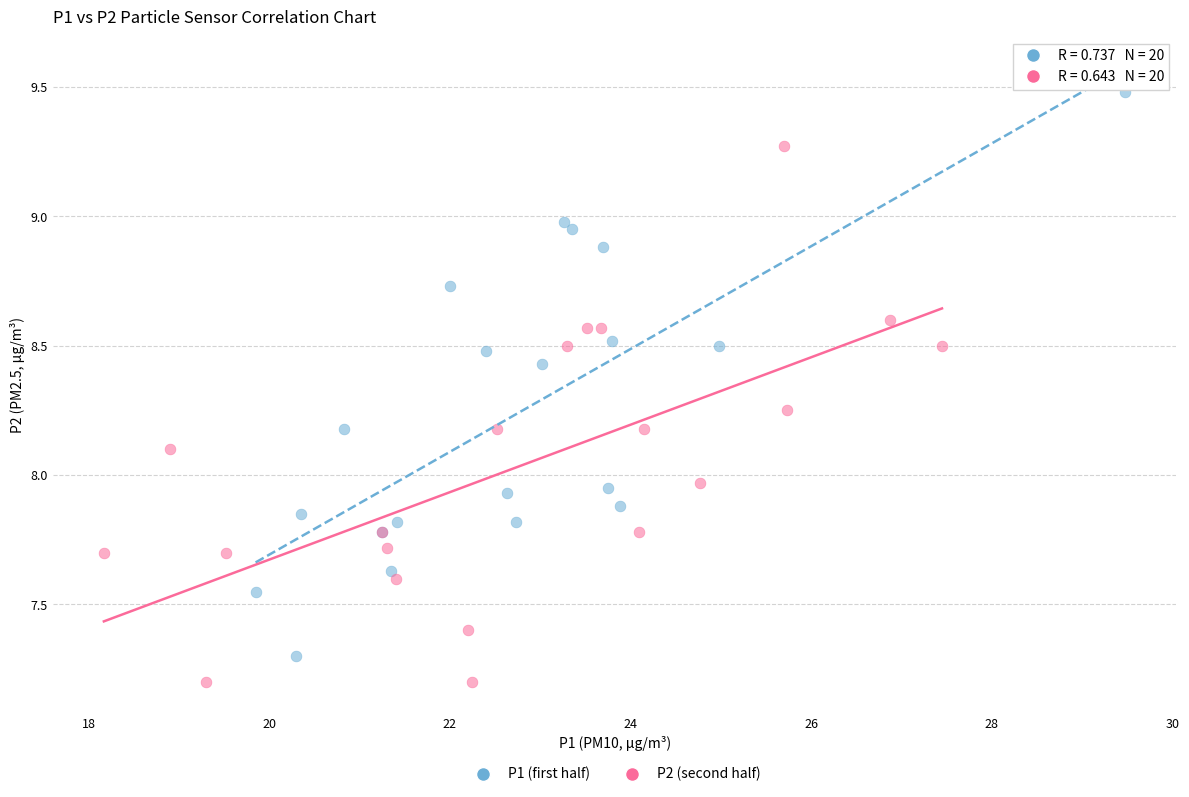

Which series contains the lowest Y value?

P2 (second half)